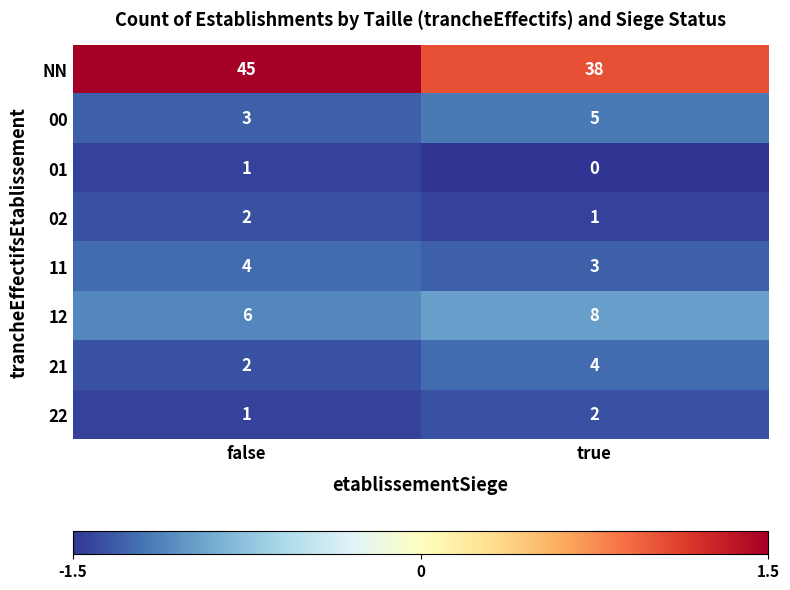

What is the spread (max minus min) of values at false?

44